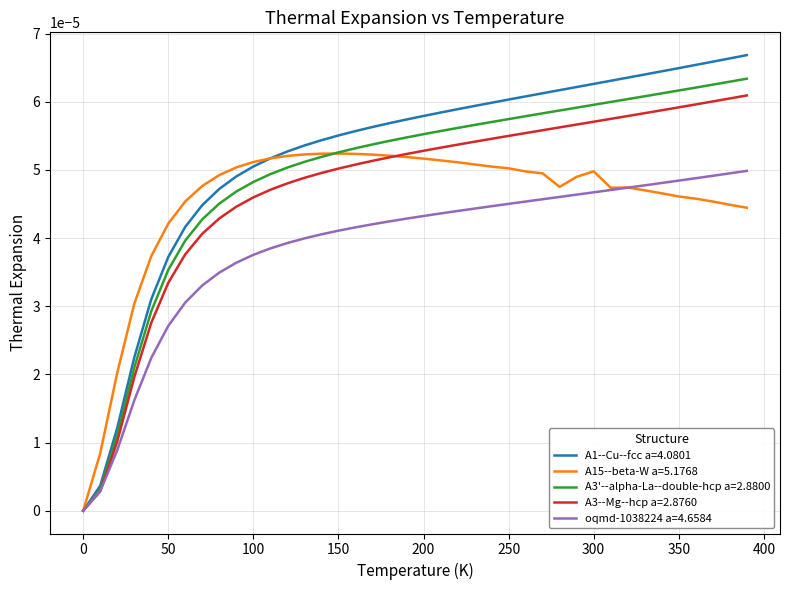

Which series has the largest range (max minus min)?

A1--Cu--fcc a=4.0801